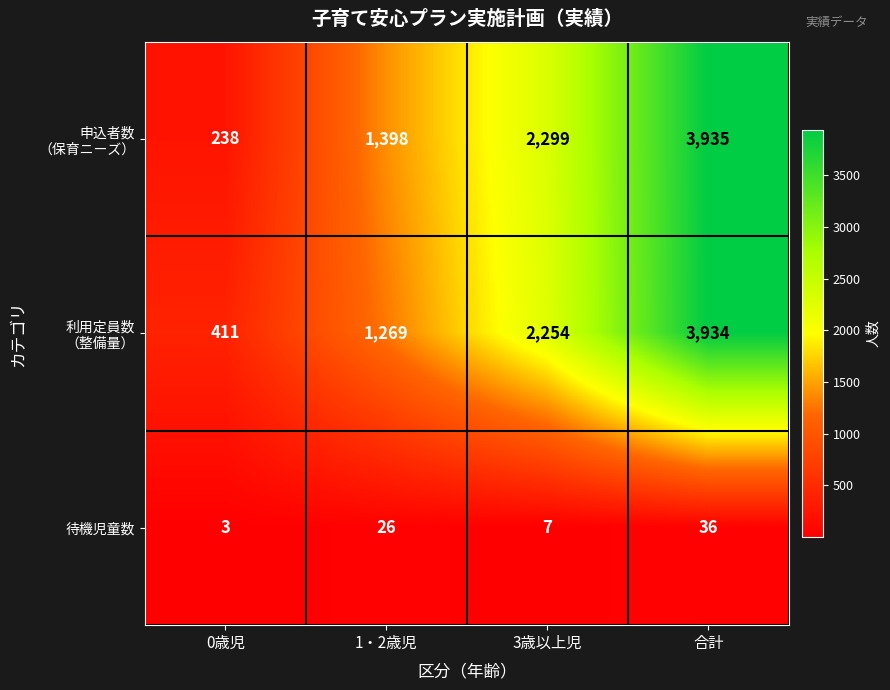

What is the sum of all 待機児童数 values?

72